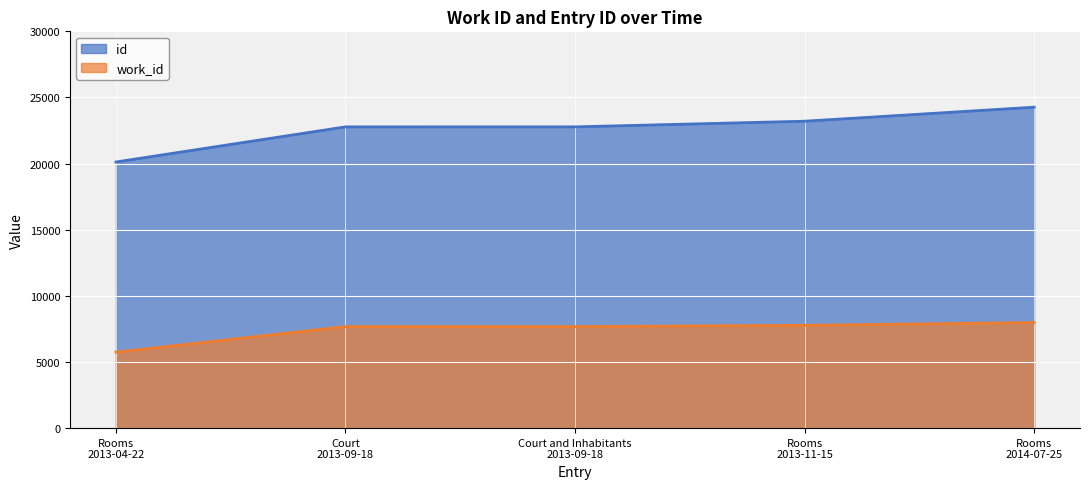

Rank the series by their maximum value, from highest to lowest.

id, work_id